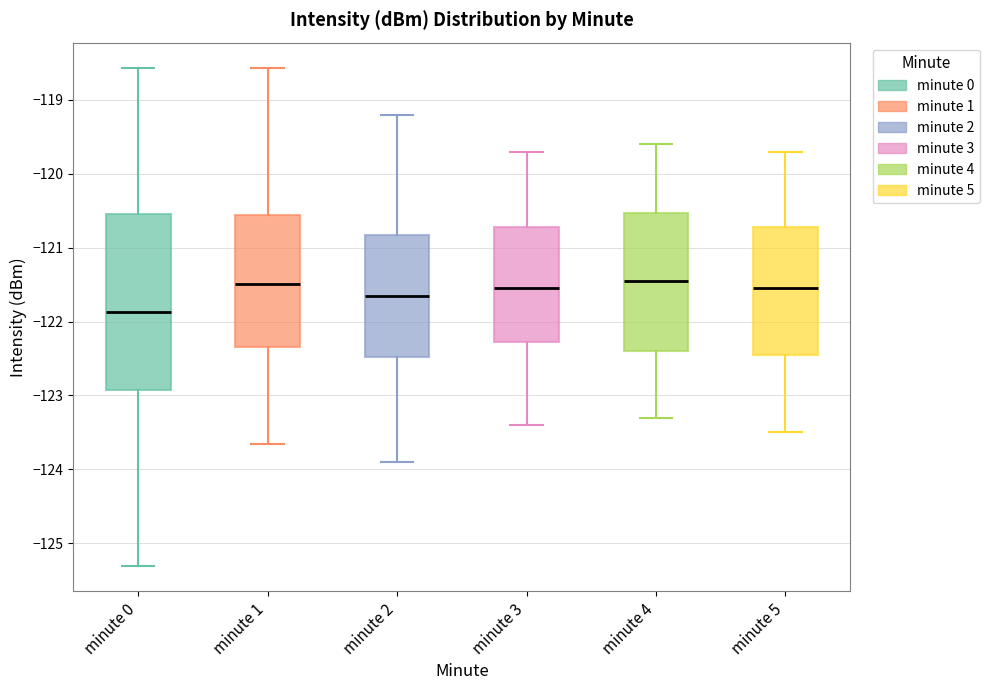

Comparing the boxes themselves (not the whiskers), which one is the tallest?

minute 0